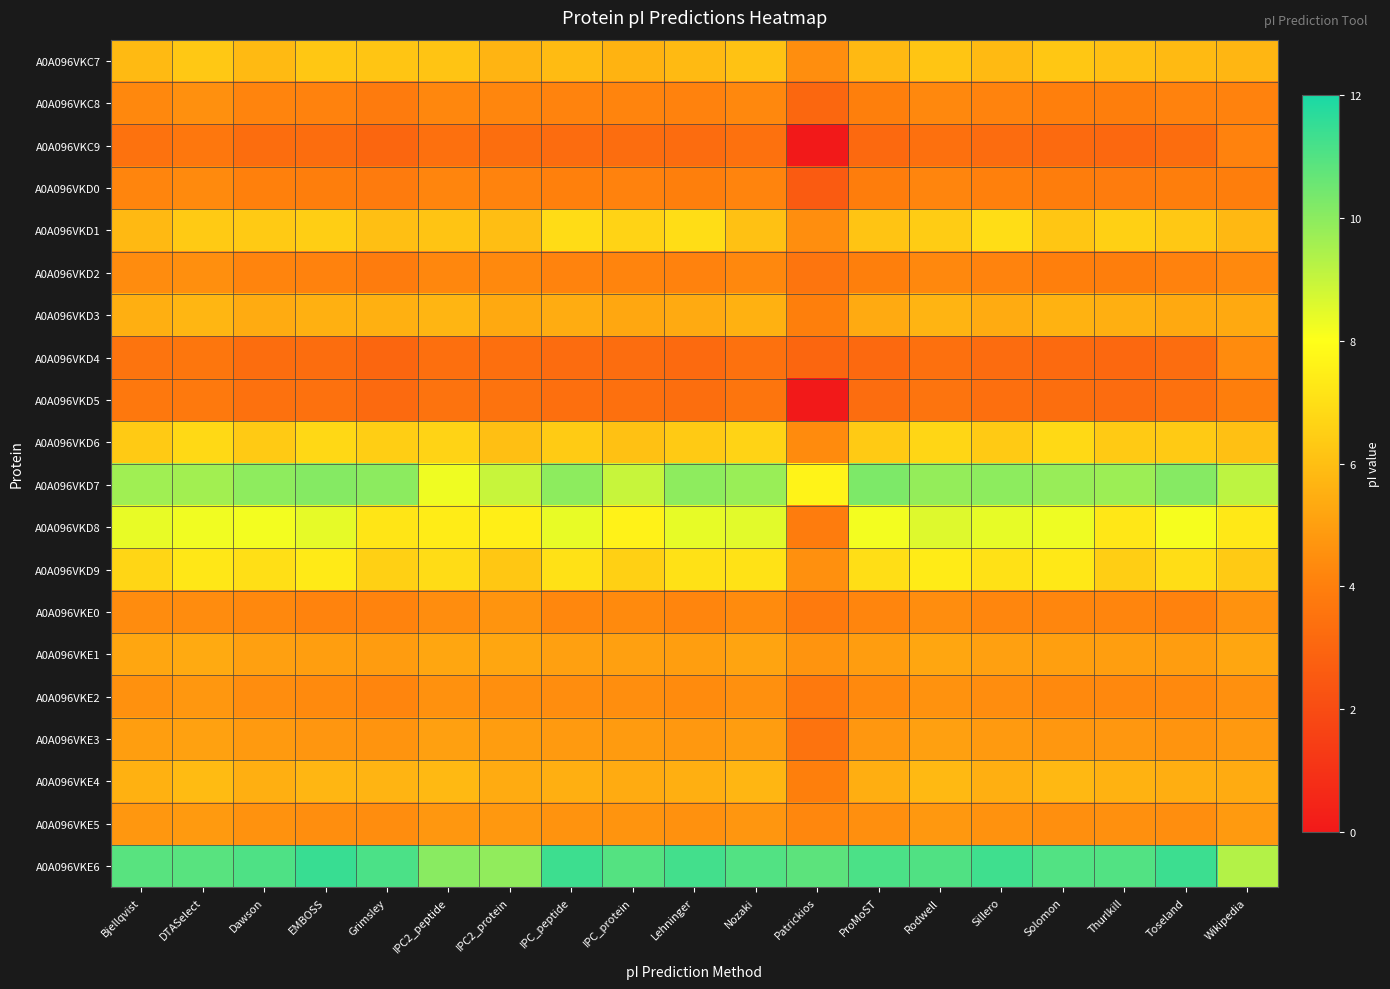

Reading left to right, transcribe all the data shown in this chart.

A0A096VKC7: Bjellqvist=5.9	DTASelect=6.3	Dawson=5.9	EMBOSS=6.2	Grimsley=6.2	IPC2_peptide=6.2	IPC2_protein=5.7	IPC_peptide=5.9	IPC_protein=5.6	Lehninger=5.8	Nozaki=6.1	Patrickios=4.5	ProMoST=5.8	Rodwell=6.2	Sillero=5.9	Solomon=6.3	Thurlkill=6.0	Toseland=5.9	Wikipedia=5.7
A0A096VKC8: Bjellqvist=4.3	DTASelect=4.5	Dawson=4.2	EMBOSS=4.1	Grimsley=3.9	IPC2_peptide=4.3	IPC2_protein=4.2	IPC_peptide=4.1	IPC_protein=4.2	Lehninger=4.1	Nozaki=4.3	Patrickios=3.1	ProMoST=4.0	Rodwell=4.3	Sillero=4.1	Solomon=4.0	Thurlkill=3.9	Toseland=4.1	Wikipedia=4.1
A0A096VKC9: Bjellqvist=3.5	DTASelect=3.7	Dawson=3.3	EMBOSS=3.3	Grimsley=3.0	IPC2_peptide=3.4	IPC2_protein=3.3	IPC_peptide=3.3	IPC_protein=3.3	Lehninger=3.2	Nozaki=3.5	Patrickios=0.0	ProMoST=3.1	Rodwell=3.4	Sillero=3.3	Solomon=3.2	Thurlkill=3.1	Toseland=3.3	Wikipedia=4.1
A0A096VKD0: Bjellqvist=4.2	DTASelect=4.3	Dawson=4.0	EMBOSS=4.0	Grimsley=3.8	IPC2_peptide=4.2	IPC2_protein=4.1	IPC_peptide=4.0	IPC_protein=4.1	Lehninger=4.0	Nozaki=4.2	Patrickios=2.6	ProMoST=3.9	Rodwell=4.2	Sillero=4.0	Solomon=3.9	Thurlkill=3.9	Toseland=3.9	Wikipedia=4.0
A0A096VKD1: Bjellqvist=5.8	DTASelect=6.4	Dawson=6.3	EMBOSS=6.5	Grimsley=6.0	IPC2_peptide=6.2	IPC2_protein=6.0	IPC_peptide=6.9	IPC_protein=6.6	Lehninger=6.9	Nozaki=6.1	Patrickios=4.5	ProMoST=6.2	Rodwell=6.4	Sillero=6.9	Solomon=6.2	Thurlkill=6.5	Toseland=6.3	Wikipedia=5.8
A0A096VKD2: Bjellqvist=4.4	DTASelect=4.5	Dawson=4.2	EMBOSS=4.1	Grimsley=3.9	IPC2_peptide=4.3	IPC2_protein=4.3	IPC_peptide=4.1	IPC_protein=4.2	Lehninger=4.1	Nozaki=4.3	Patrickios=3.6	ProMoST=4.0	Rodwell=4.3	Sillero=4.1	Solomon=4.0	Thurlkill=4.0	Toseland=4.1	Wikipedia=4.3
A0A096VKD3: Bjellqvist=5.5	DTASelect=5.7	Dawson=5.4	EMBOSS=5.5	Grimsley=5.5	IPC2_peptide=5.7	IPC2_protein=5.3	IPC_peptide=5.4	IPC_protein=5.3	Lehninger=5.4	Nozaki=5.6	Patrickios=4.0	ProMoST=5.3	Rodwell=5.7	Sillero=5.4	Solomon=5.6	Thurlkill=5.5	Toseland=5.3	Wikipedia=5.3
A0A096VKD4: Bjellqvist=3.6	DTASelect=3.6	Dawson=3.3	EMBOSS=3.3	Grimsley=3.0	IPC2_peptide=3.4	IPC2_protein=3.4	IPC_peptide=3.2	IPC_protein=3.3	Lehninger=3.2	Nozaki=3.5	Patrickios=3.0	ProMoST=3.1	Rodwell=3.4	Sillero=3.2	Solomon=3.2	Thurlkill=3.1	Toseland=3.3	Wikipedia=4.4
A0A096VKD5: Bjellqvist=3.7	DTASelect=3.8	Dawson=3.5	EMBOSS=3.5	Grimsley=3.2	IPC2_peptide=3.5	IPC2_protein=3.5	IPC_peptide=3.4	IPC_protein=3.4	Lehninger=3.4	Nozaki=3.6	Patrickios=0.0	ProMoST=3.3	Rodwell=3.6	Sillero=3.4	Solomon=3.3	Thurlkill=3.2	Toseland=3.5	Wikipedia=4.0
A0A096VKD6: Bjellqvist=6.4	DTASelect=6.8	Dawson=6.4	EMBOSS=6.8	Grimsley=6.5	IPC2_peptide=6.6	IPC2_protein=6.0	IPC_peptide=6.4	IPC_protein=6.1	Lehninger=6.4	Nozaki=6.6	Patrickios=4.4	ProMoST=6.4	Rodwell=6.7	Sillero=6.4	Solomon=6.8	Thurlkill=6.4	Toseland=6.4	Wikipedia=6.0
A0A096VKD7: Bjellqvist=9.6	DTASelect=9.6	Dawson=9.9	EMBOSS=10.1	Grimsley=10.0	IPC2_peptide=8.3	IPC2_protein=9.0	IPC_peptide=10.0	IPC_protein=9.0	Lehninger=9.9	Nozaki=9.8	Patrickios=7.6	ProMoST=10.2	Rodwell=9.9	Sillero=10.0	Solomon=9.8	Thurlkill=9.7	Toseland=10.1	Wikipedia=9.1
A0A096VKD8: Bjellqvist=8.4	DTASelect=8.2	Dawson=8.2	EMBOSS=8.4	Grimsley=7.2	IPC2_peptide=7.4	IPC2_protein=7.5	IPC_peptide=8.4	IPC_protein=7.6	Lehninger=8.4	Nozaki=8.5	Patrickios=3.9	ProMoST=8.2	Rodwell=8.6	Sillero=8.4	Solomon=8.3	Thurlkill=7.3	Toseland=8.2	Wikipedia=7.3
A0A096VKD9: Bjellqvist=6.7	DTASelect=7.2	Dawson=7.0	EMBOSS=7.4	Grimsley=6.5	IPC2_peptide=6.9	IPC2_protein=6.2	IPC_peptide=7.1	IPC_protein=6.5	Lehninger=7.1	Nozaki=7.1	Patrickios=4.5	ProMoST=7.0	Rodwell=7.4	Sillero=7.1	Solomon=7.3	Thurlkill=6.5	Toseland=7.0	Wikipedia=6.3
A0A096VKE0: Bjellqvist=4.4	DTASelect=4.4	Dawson=4.3	EMBOSS=4.1	Grimsley=4.1	IPC2_peptide=4.4	IPC2_protein=4.7	IPC_peptide=4.3	IPC_protein=4.3	Lehninger=4.2	Nozaki=4.4	Patrickios=3.8	ProMoST=4.2	Rodwell=4.4	Sillero=4.2	Solomon=4.2	Thurlkill=4.2	Toseland=4.1	Wikipedia=4.6
A0A096VKE1: Bjellqvist=5.2	DTASelect=5.3	Dawson=5.0	EMBOSS=5.0	Grimsley=4.9	IPC2_peptide=5.2	IPC2_protein=5.2	IPC_peptide=5.0	IPC_protein=5.0	Lehninger=5.0	Nozaki=5.2	Patrickios=4.7	ProMoST=4.9	Rodwell=5.2	Sillero=5.0	Solomon=5.0	Thurlkill=5.0	Toseland=4.9	Wikipedia=5.2
A0A096VKE2: Bjellqvist=4.6	DTASelect=4.7	Dawson=4.4	EMBOSS=4.3	Grimsley=4.2	IPC2_peptide=4.6	IPC2_protein=4.5	IPC_peptide=4.4	IPC_protein=4.5	Lehninger=4.4	Nozaki=4.5	Patrickios=3.8	ProMoST=4.3	Rodwell=4.6	Sillero=4.4	Solomon=4.3	Thurlkill=4.3	Toseland=4.3	Wikipedia=4.5
A0A096VKE3: Bjellqvist=5.0	DTASelect=5.1	Dawson=4.8	EMBOSS=4.7	Grimsley=4.7	IPC2_peptide=5.0	IPC2_protein=4.9	IPC_peptide=4.9	IPC_protein=4.9	Lehninger=4.8	Nozaki=5.0	Patrickios=3.5	ProMoST=4.7	Rodwell=5.0	Sillero=4.8	Solomon=4.8	Thurlkill=4.8	Toseland=4.7	Wikipedia=4.8
A0A096VKE4: Bjellqvist=5.6	DTASelect=5.9	Dawson=5.5	EMBOSS=5.7	Grimsley=5.7	IPC2_peptide=5.8	IPC2_protein=5.4	IPC_peptide=5.5	IPC_protein=5.4	Lehninger=5.5	Nozaki=5.7	Patrickios=4.0	ProMoST=5.5	Rodwell=5.8	Sillero=5.5	Solomon=5.8	Thurlkill=5.6	Toseland=5.5	Wikipedia=5.4
A0A096VKE5: Bjellqvist=4.8	DTASelect=4.9	Dawson=4.6	EMBOSS=4.5	Grimsley=4.4	IPC2_peptide=4.8	IPC2_protein=4.8	IPC_peptide=4.6	IPC_protein=4.7	Lehninger=4.6	Nozaki=4.7	Patrickios=4.3	ProMoST=4.5	Rodwell=4.8	Sillero=4.6	Solomon=4.5	Thurlkill=4.5	Toseland=4.5	Wikipedia=4.8
A0A096VKE6: Bjellqvist=10.9	DTASelect=10.9	Dawson=11.1	EMBOSS=11.4	Grimsley=11.1	IPC2_peptide=10.0	IPC2_protein=9.9	IPC_peptide=11.3	IPC_protein=11.0	Lehninger=11.3	Nozaki=11.0	Patrickios=10.8	ProMoST=11.1	Rodwell=11.0	Sillero=11.3	Solomon=11.0	Thurlkill=11.0	Toseland=11.4	Wikipedia=9.3